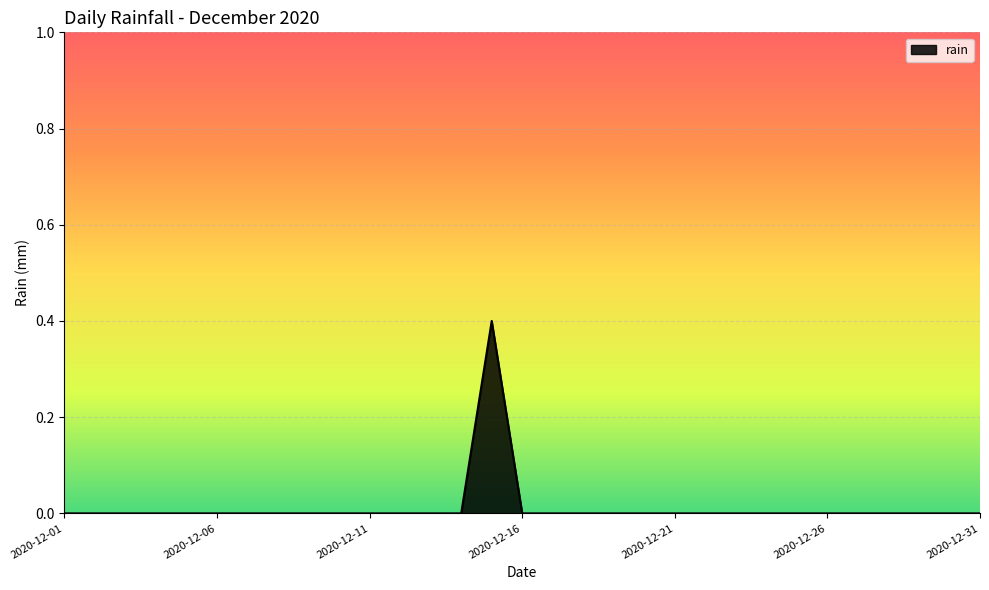

What is the maximum value shown in the chart?

0.4